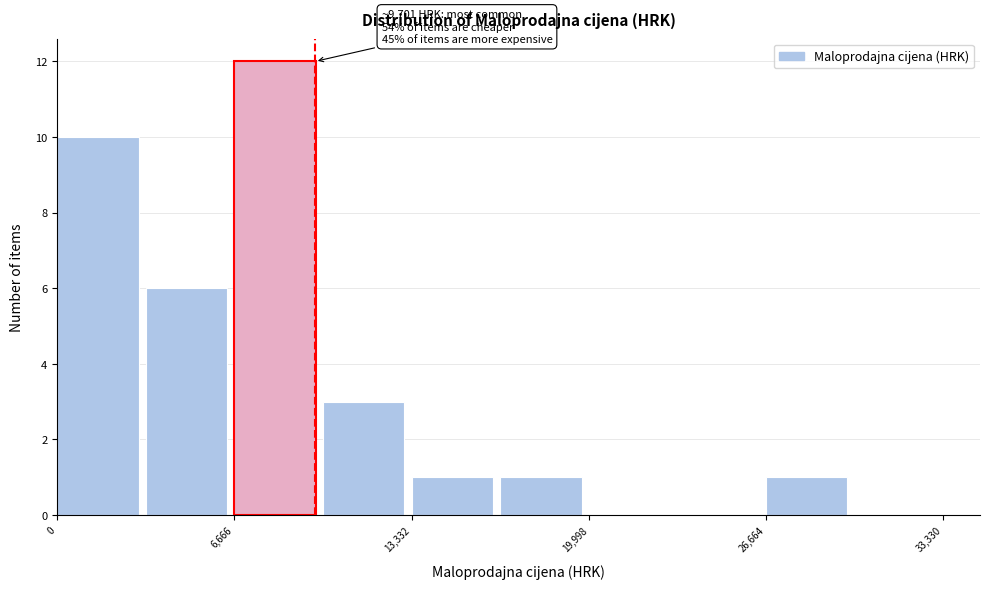

Around what value on the x-axis is the tallest bar? Give the approximate position of its centre, as read against the axis.

8000